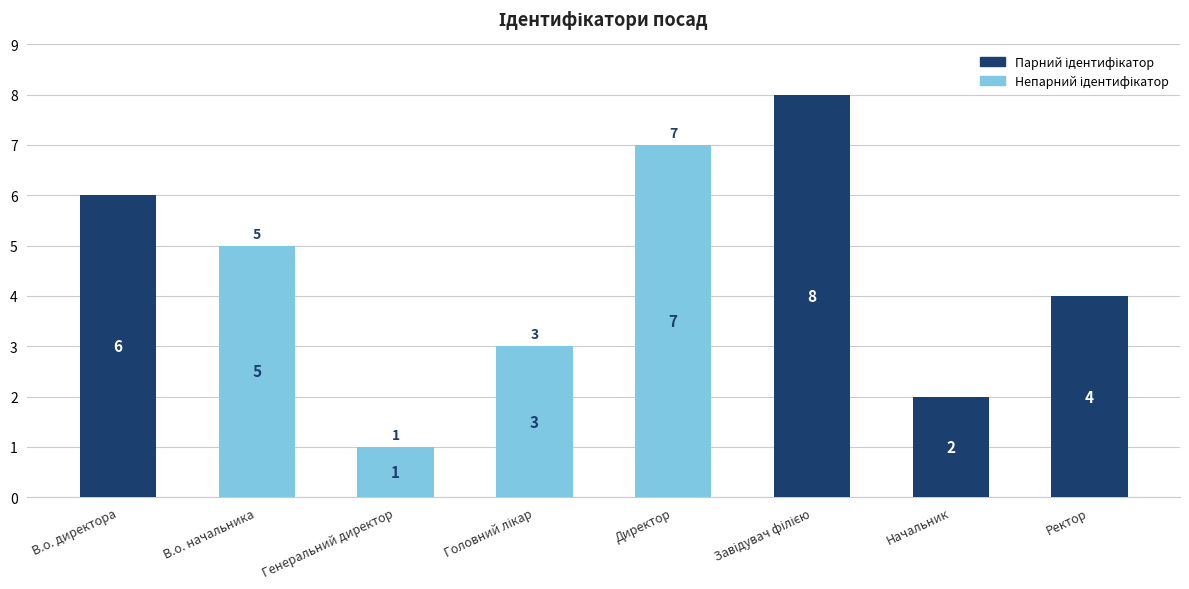

Reading left to right, what are all the values shown in this chart?

6	5	1	3	7	8	2	4